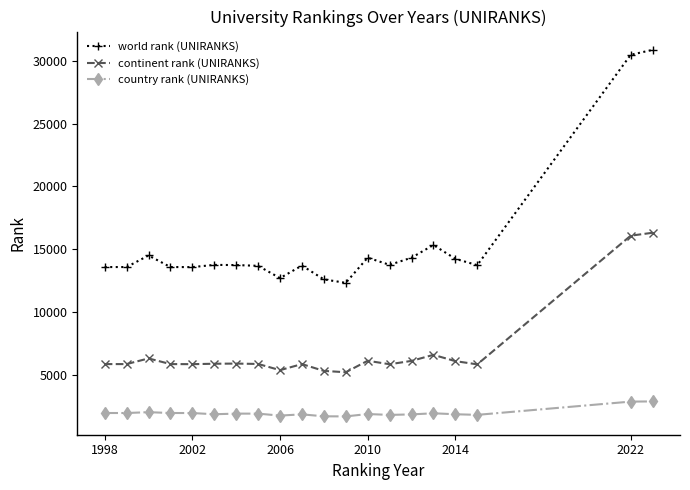

Which series has the widest spread of values?

world rank (UNIRANKS)